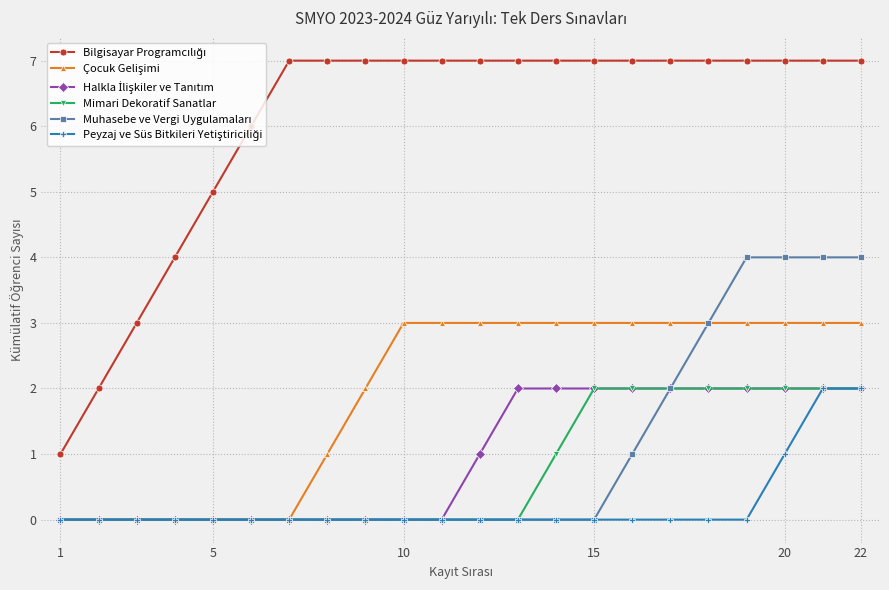

What is the greatest value displayed?

7